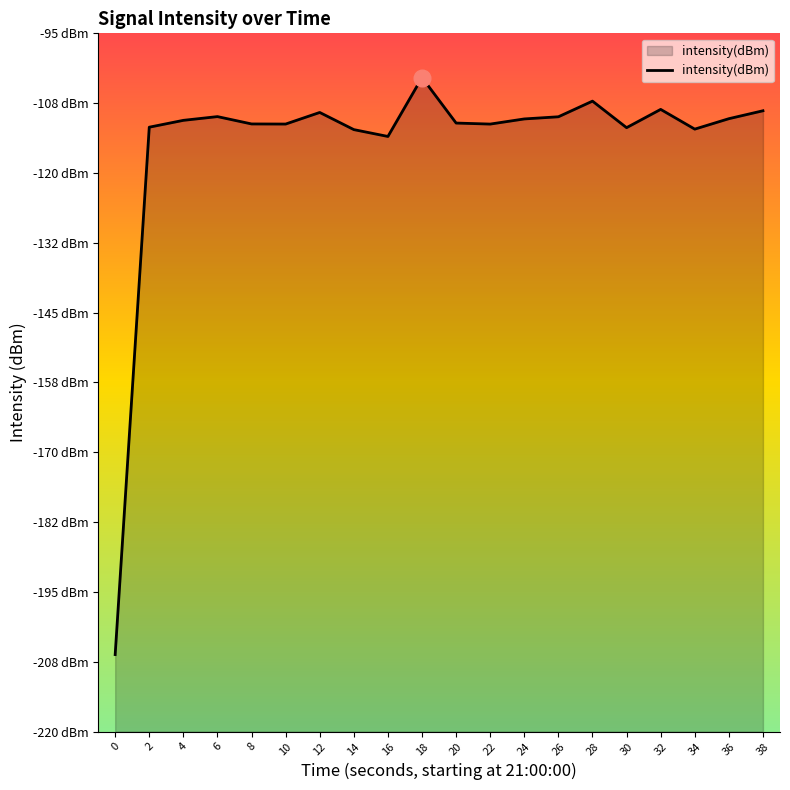

What is the value of the 17th point from the left?

-108.6